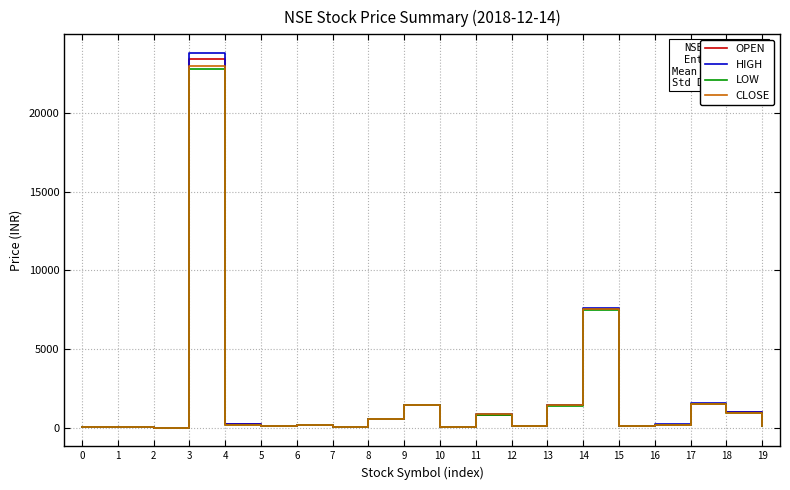

Which series has the widest spread of values?

HIGH